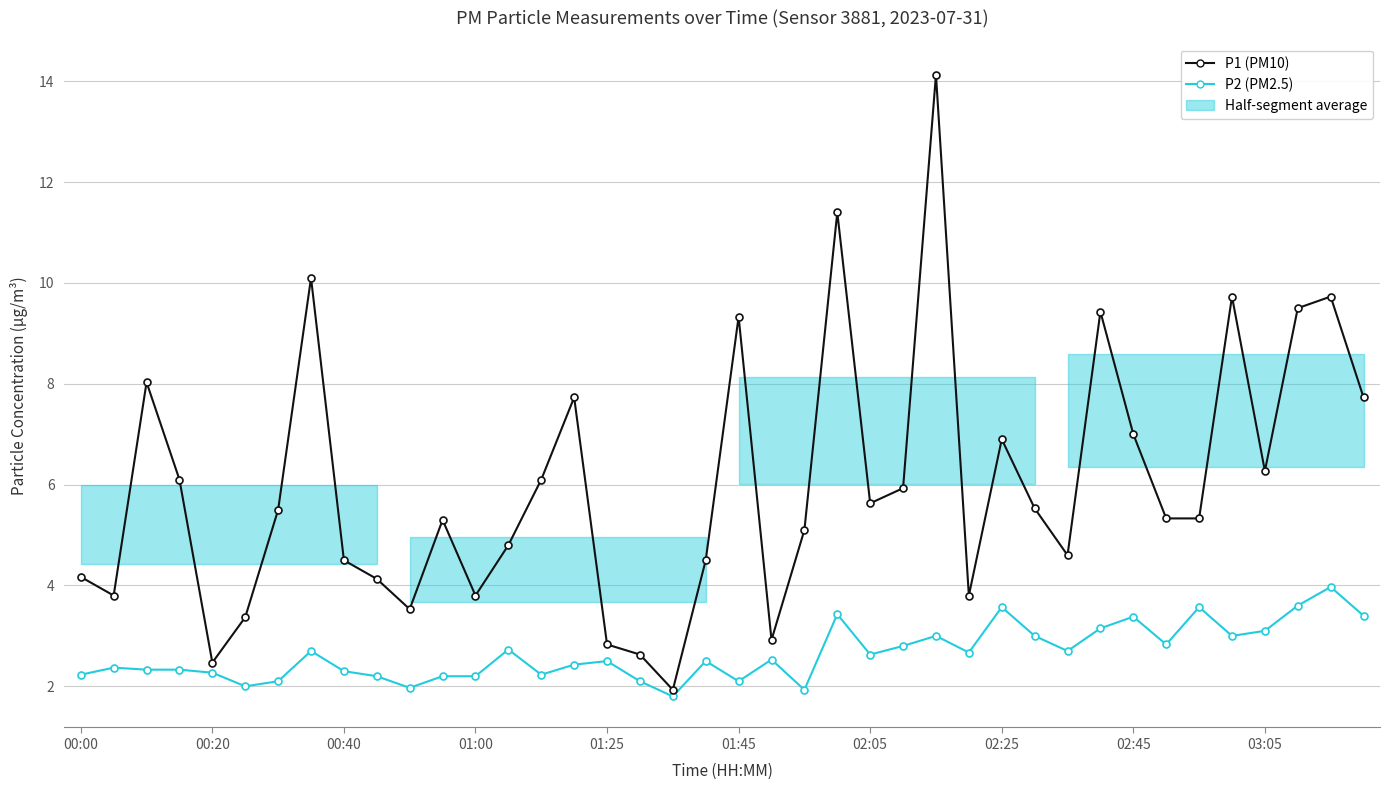

At how many categories does at least one series exceed 6?

16